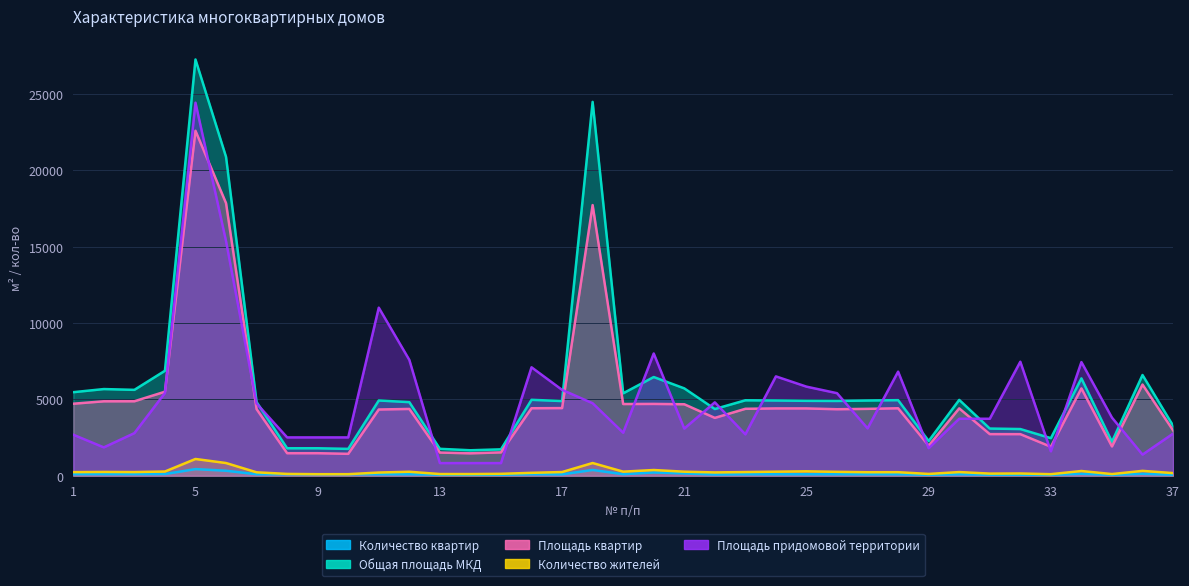

At which label does Количество квартир first exceed 90?

1